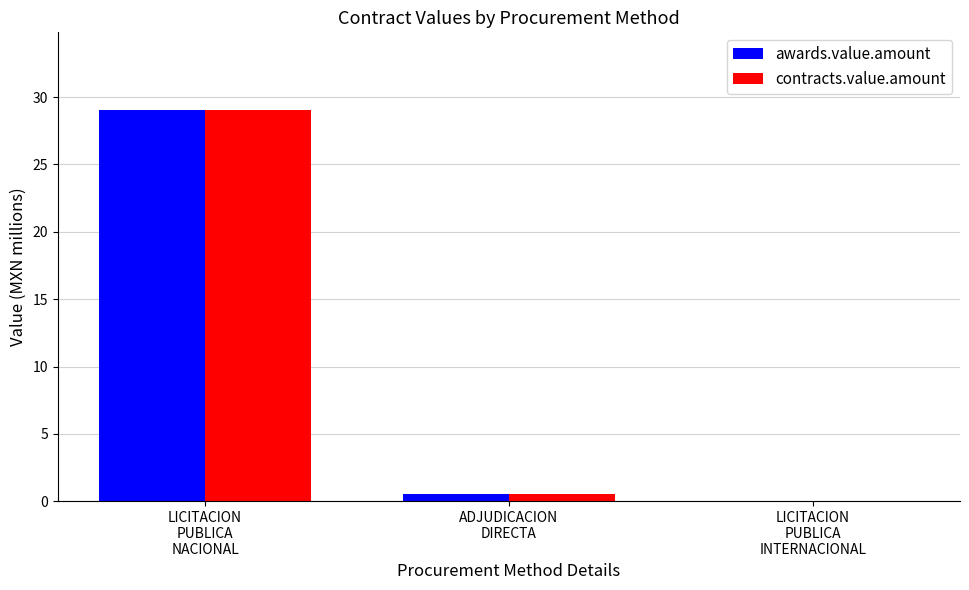

What is the maximum value for contracts.value.amount?

29.0